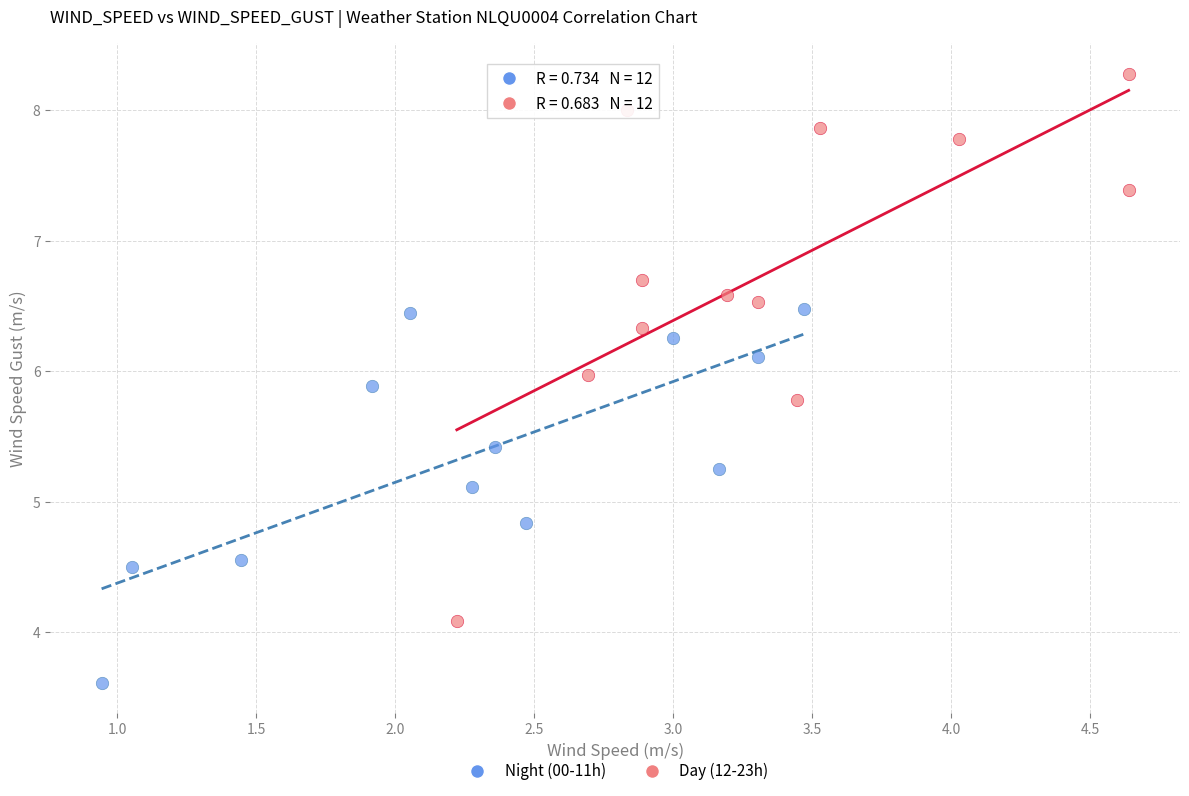

Which series has the widest spread of Y values?

Day (12-23h)